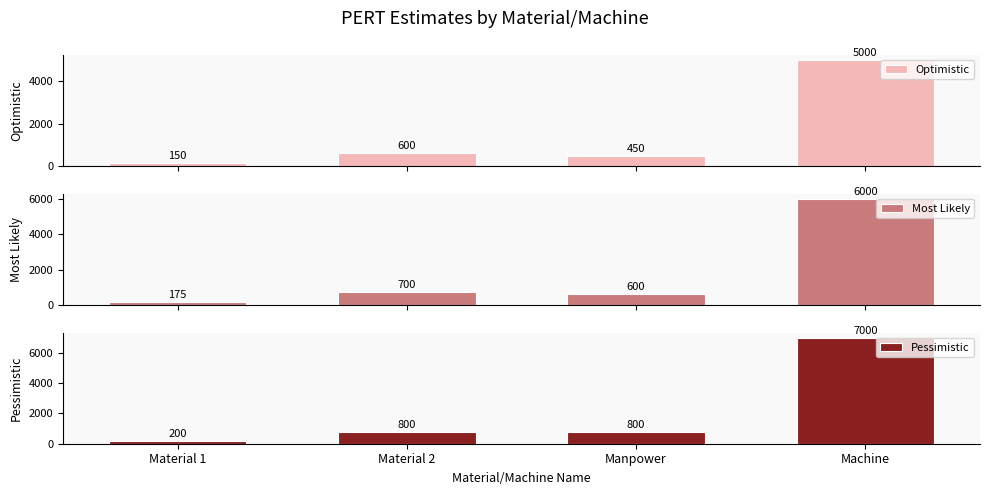

What is the label of the 2nd bar from the right?

Manpower